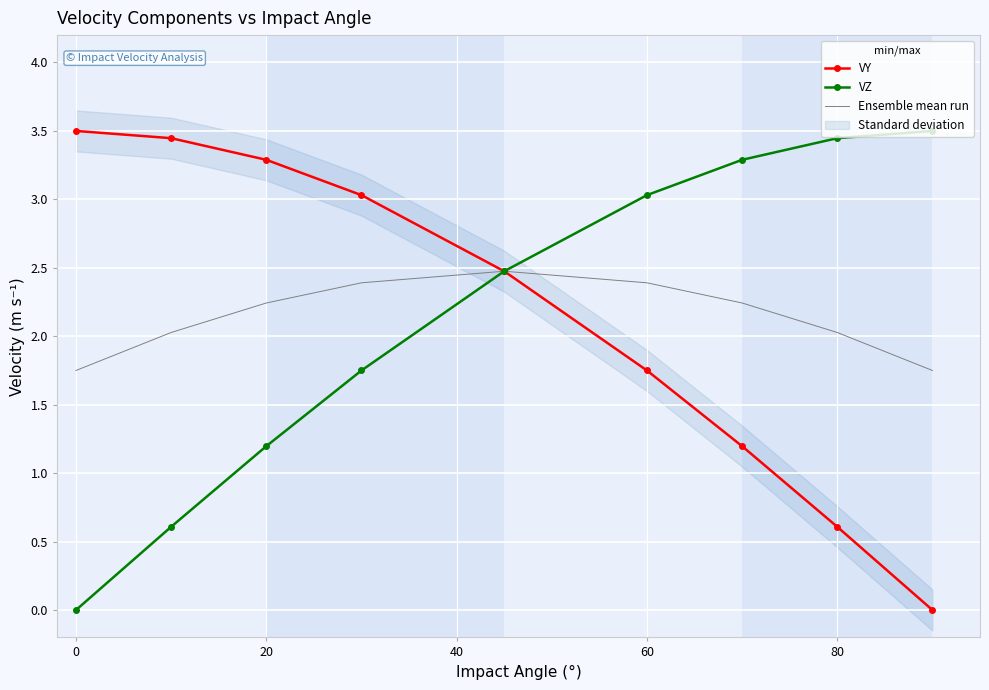

The value of VZ at 20 is 2.1. True or false?

False